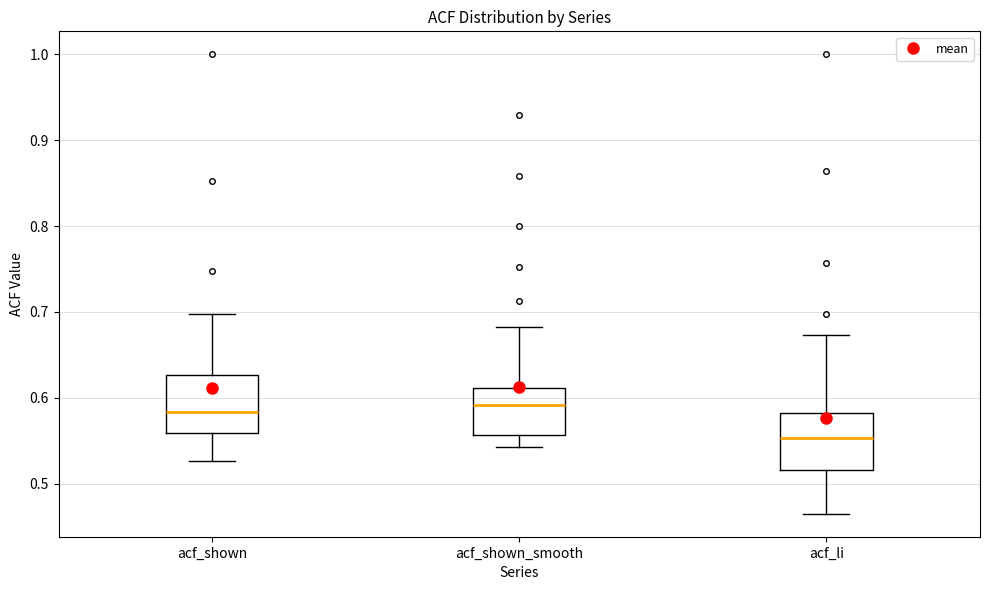

Where does the upper whisker of the box for acf_li end on the y-axis? The values are not printed on the chart, so give them approximately, as read against the axis.

0.67